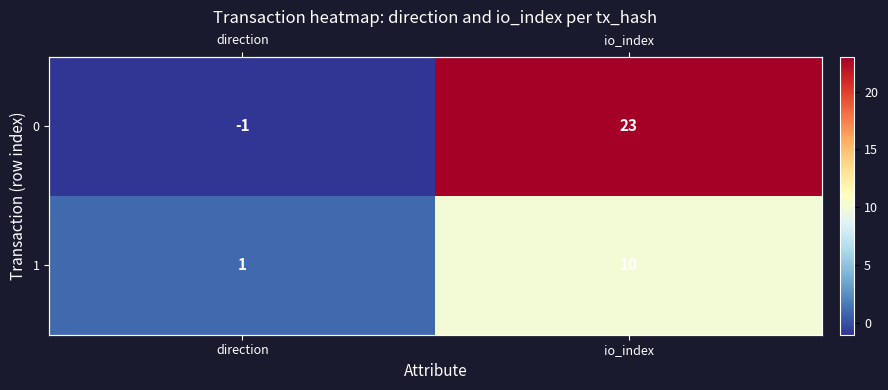

List the labels in order of 1 value, largest first.

io_index, direction